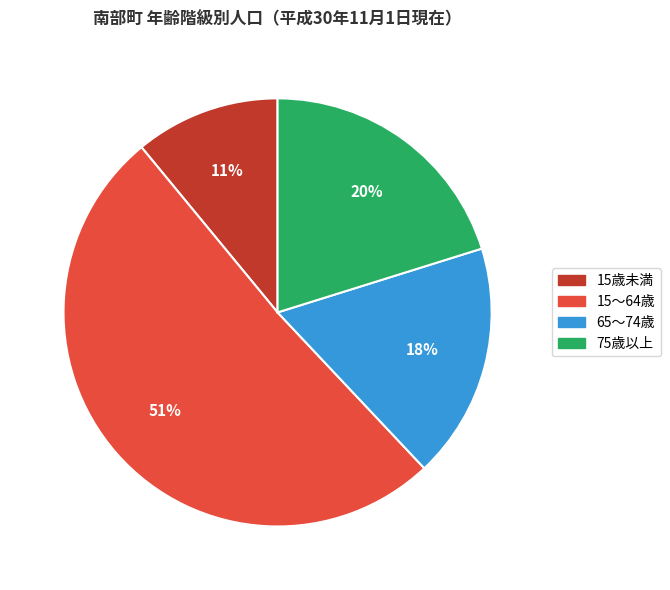

Does any single category account for the majority?

Yes